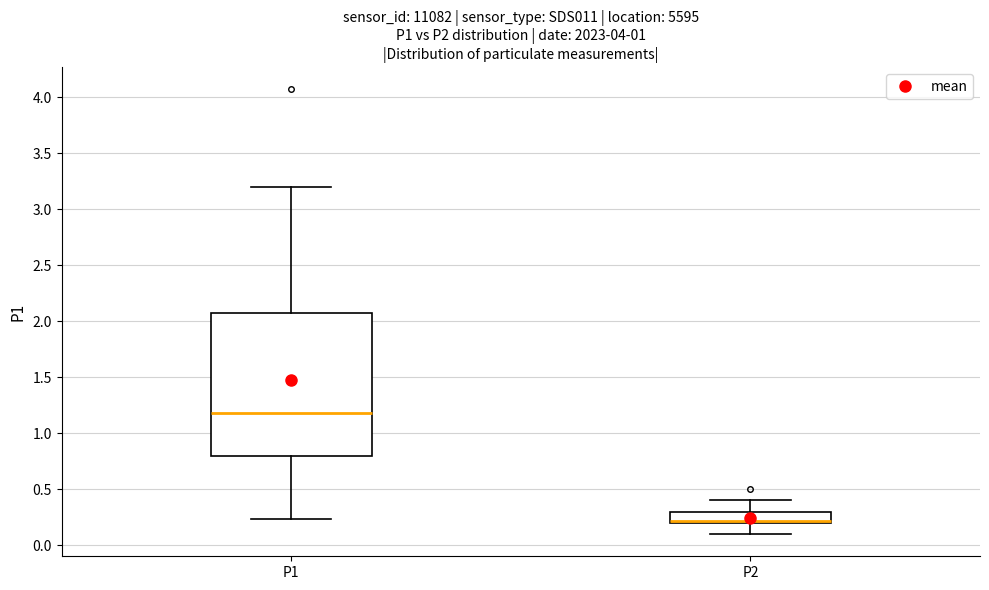

Where does the upper whisker of the box for P2 end on the y-axis? The values are not printed on the chart, so give them approximately, as read against the axis.

0.40